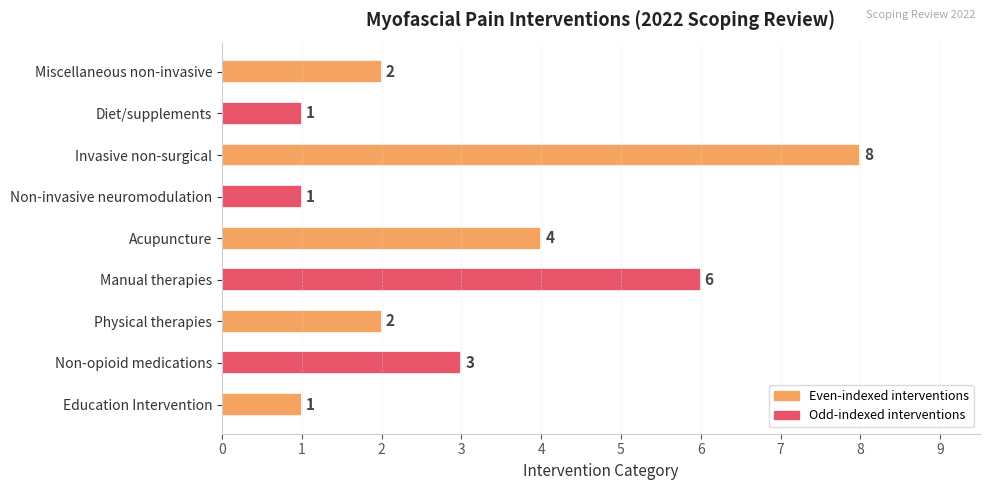

What is the greatest value displayed?

8